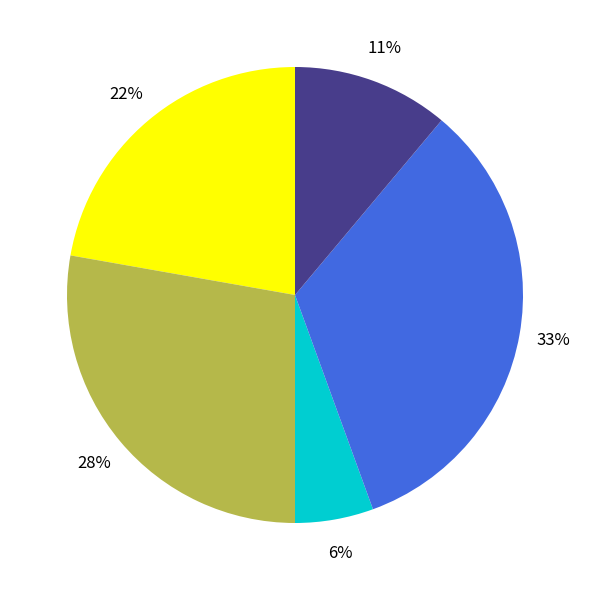

To the nearest percent, what is the average slice percentage?

20%